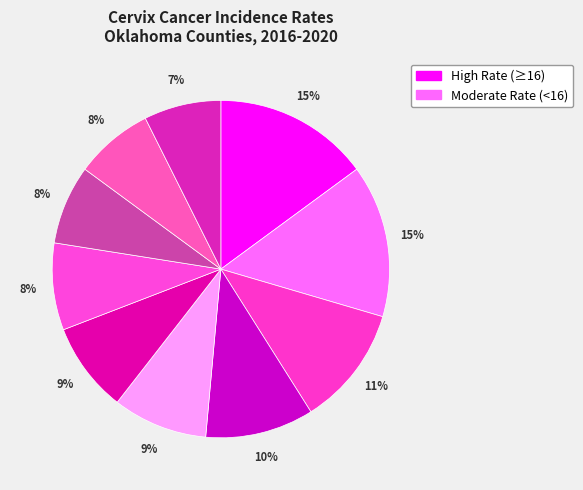

How many segments does this pie chart have?

10